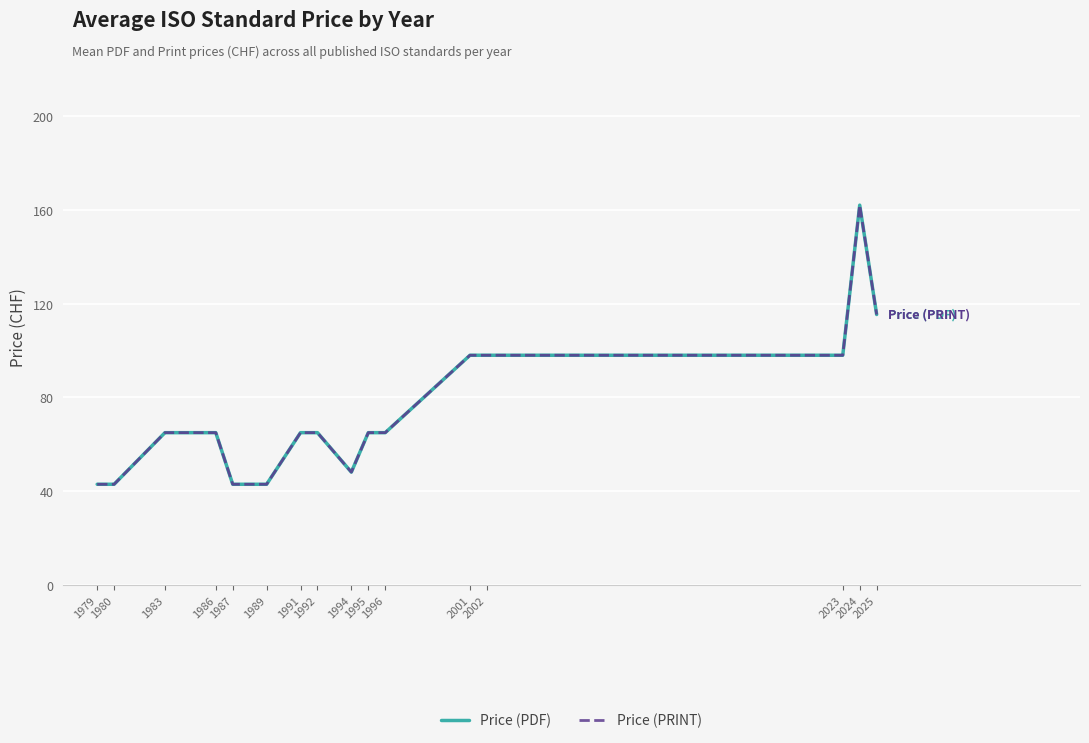

Does the chart display data point markers on the line(s)?

No